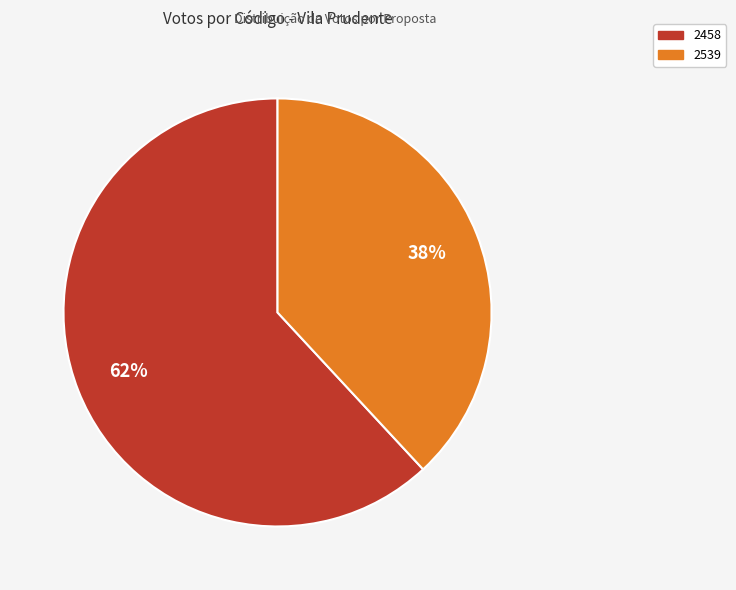

Is there any slice that represents more than half of the pie?

Yes